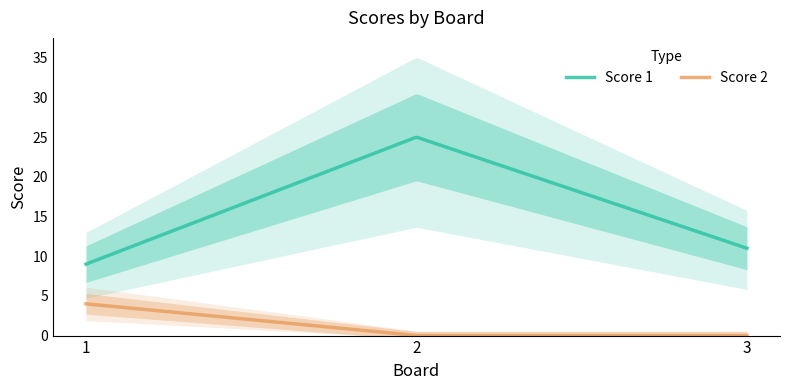

True or false: Score 2 has a value of 0 at 2.

True